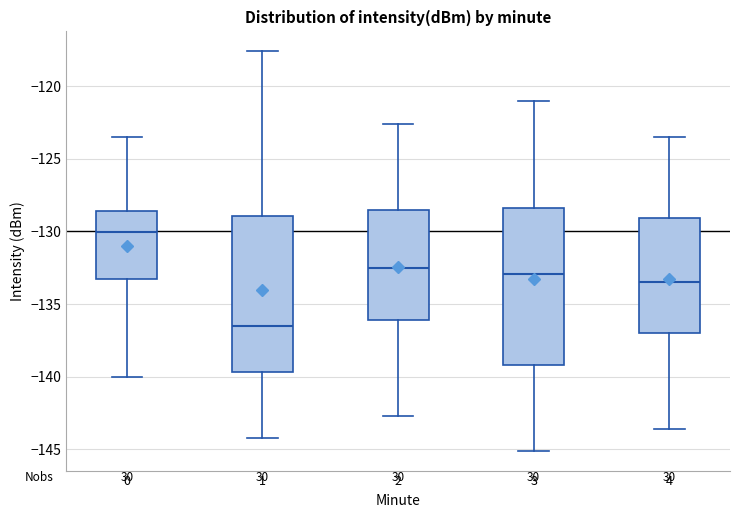

Where does the lower whisker of the box at x = 2 end on the y-axis? The values are not printed on the chart, so give them approximately, as read against the axis.

-142.5